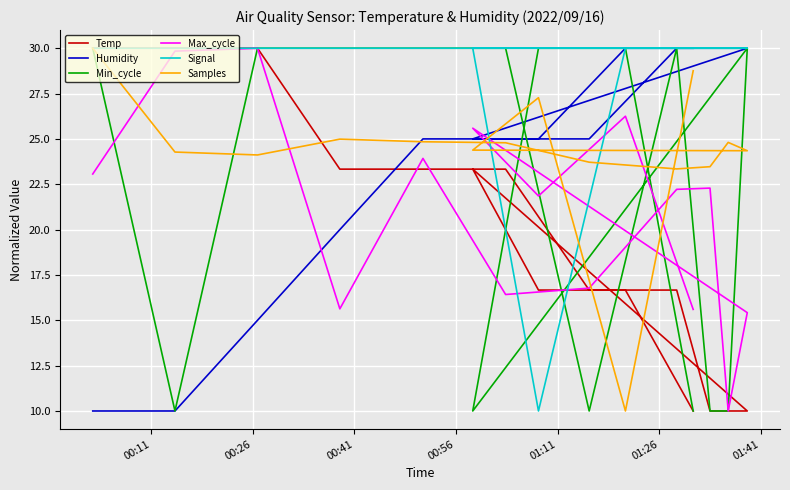

What is the total value across all series at 01:41?

122.2